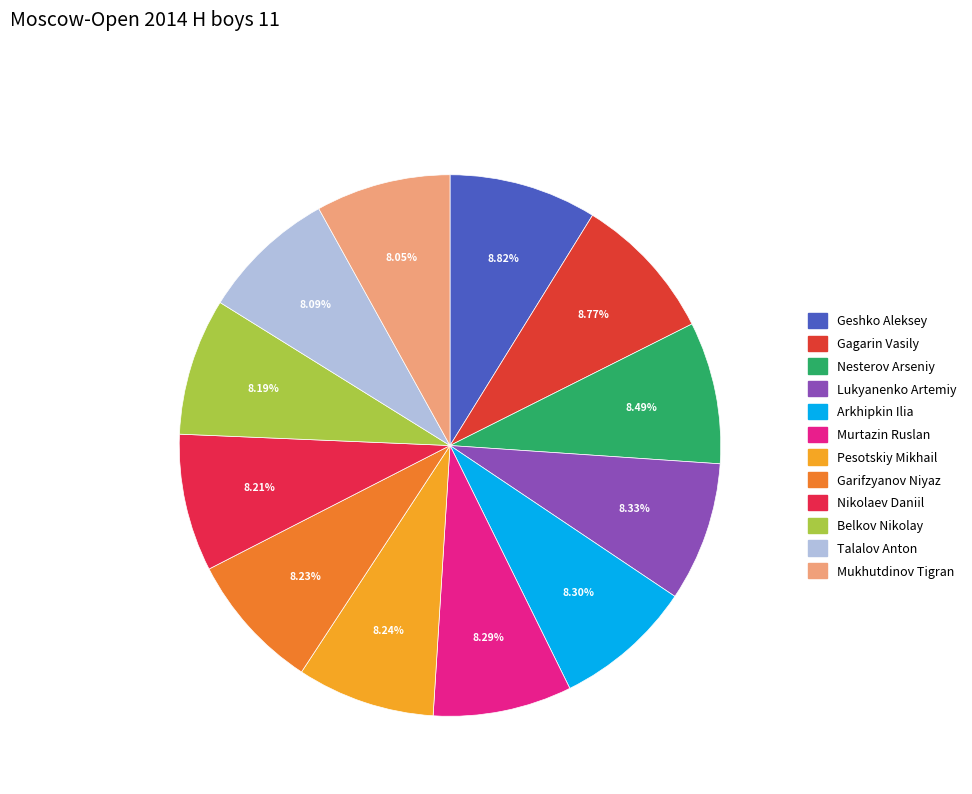

Does Murtazin Ruslan account for over 50% of the chart?

No